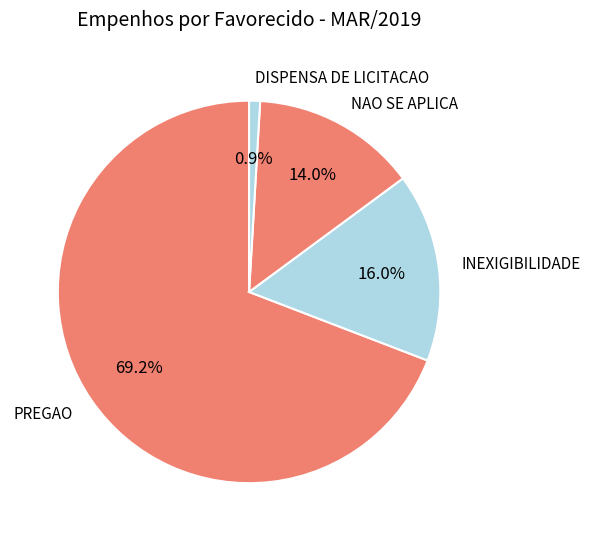

Does any single category account for the majority?

Yes